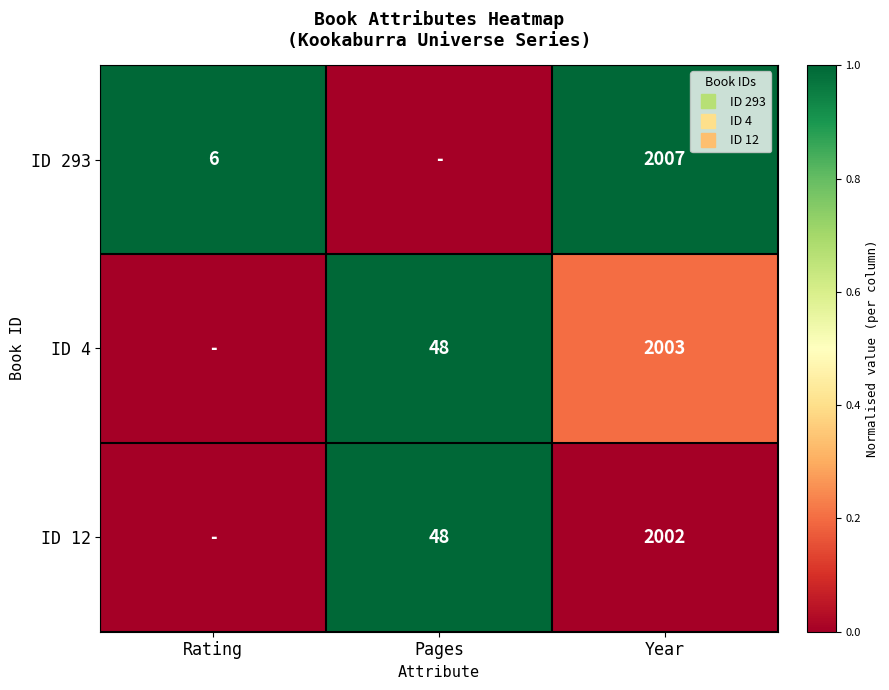

The ID 293 series shows 0.3 at Year. True or false?

False